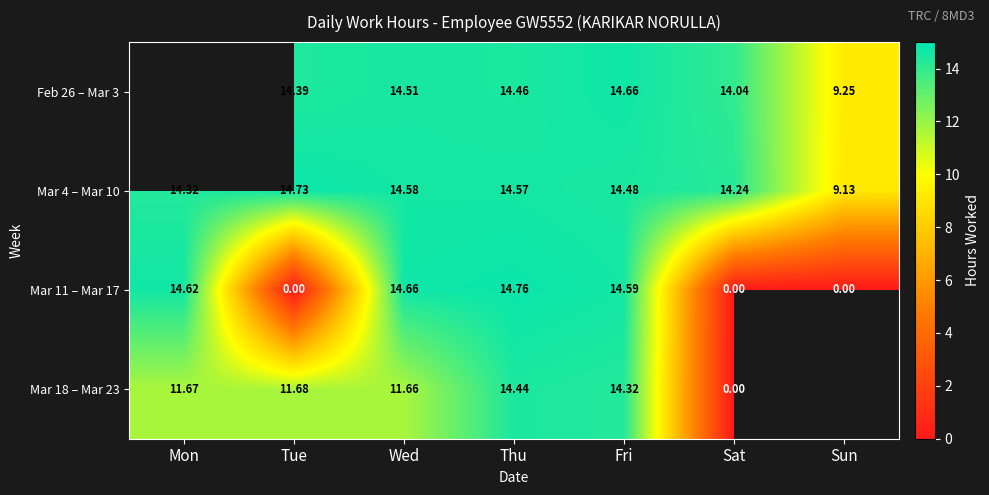

Which label corresponds to the smallest value in the chart?

Tue